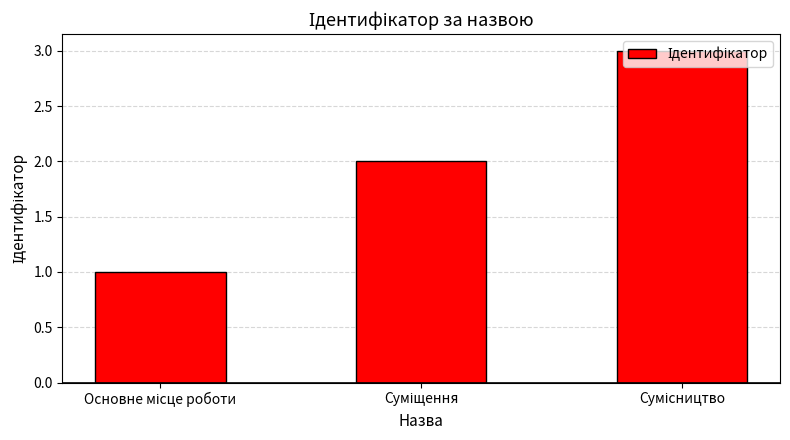

What is the maximum value shown in the chart?

3